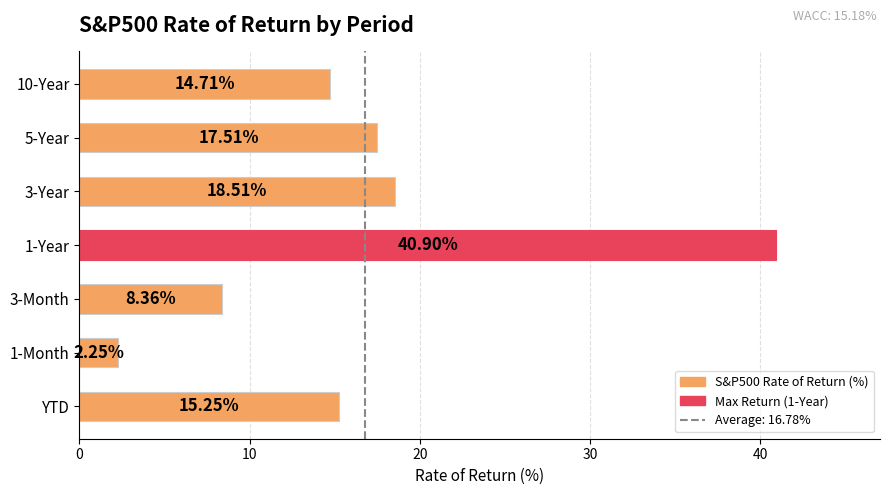

What is the ratio of the value at 3-Month to the value at YTD?

0.5